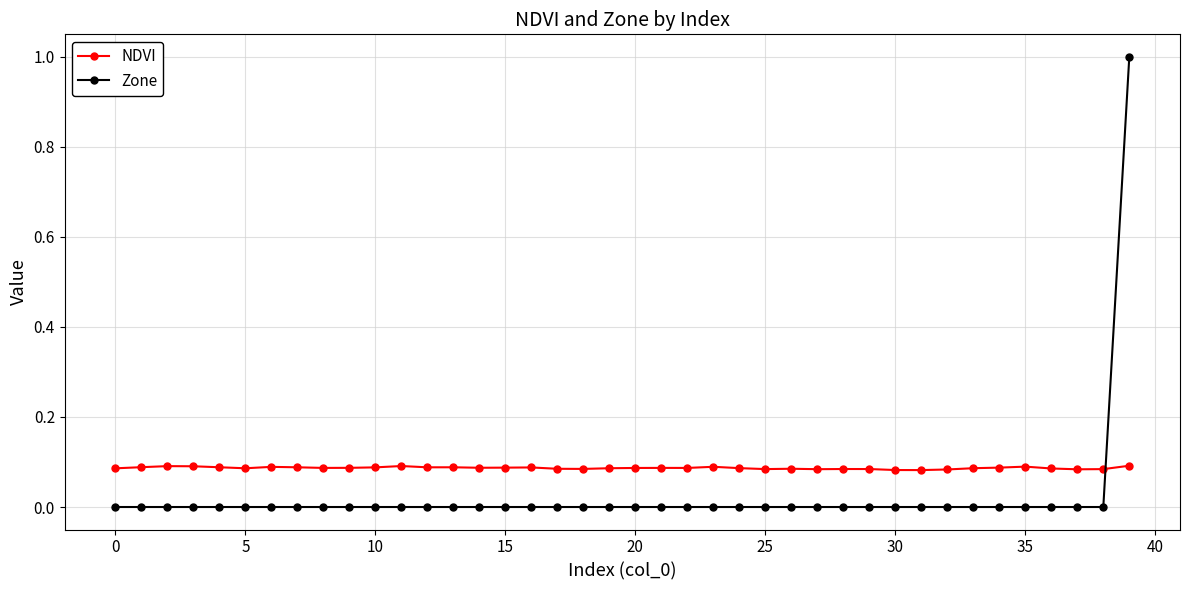

What is the difference between the maximum and minimum values in the Zone series?

1.0